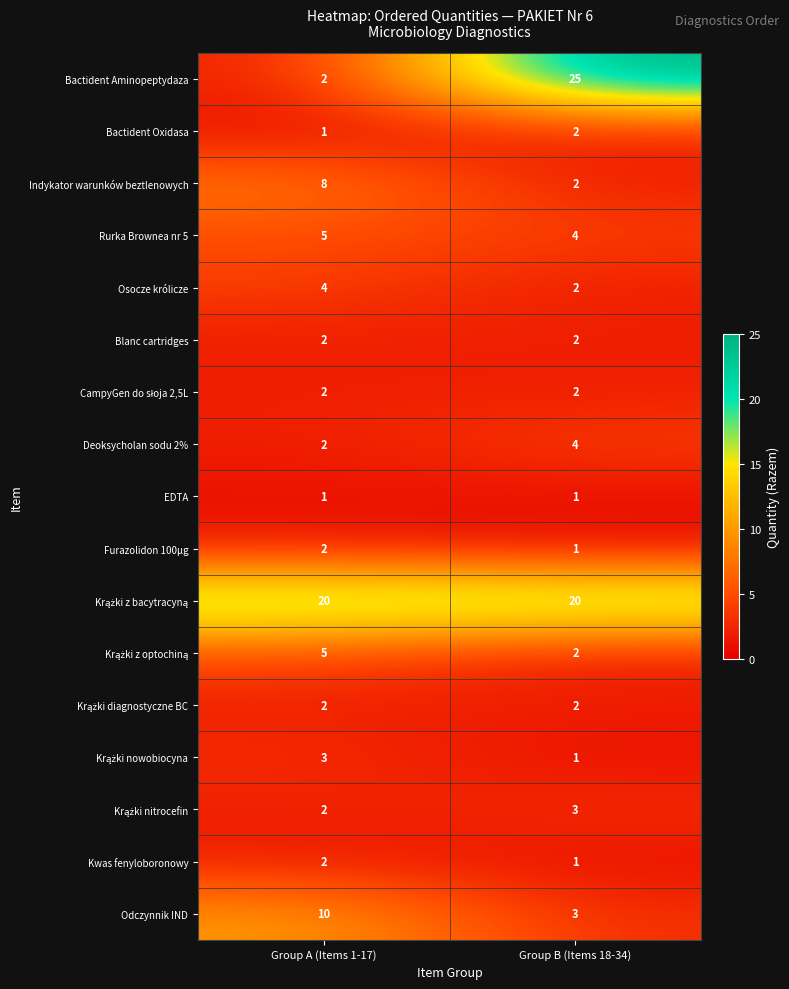

At which category is the sum across all series the highest?

Group B (Items 18-34)